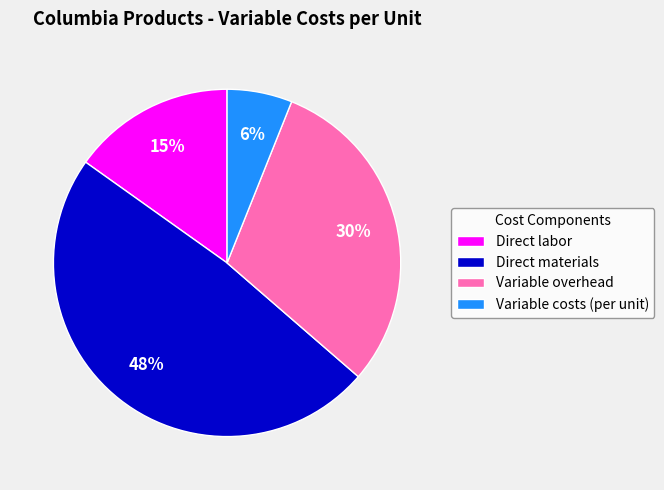

To the nearest percent, what is the combined percentage of Variable costs (per unit) and Variable overhead?

36%